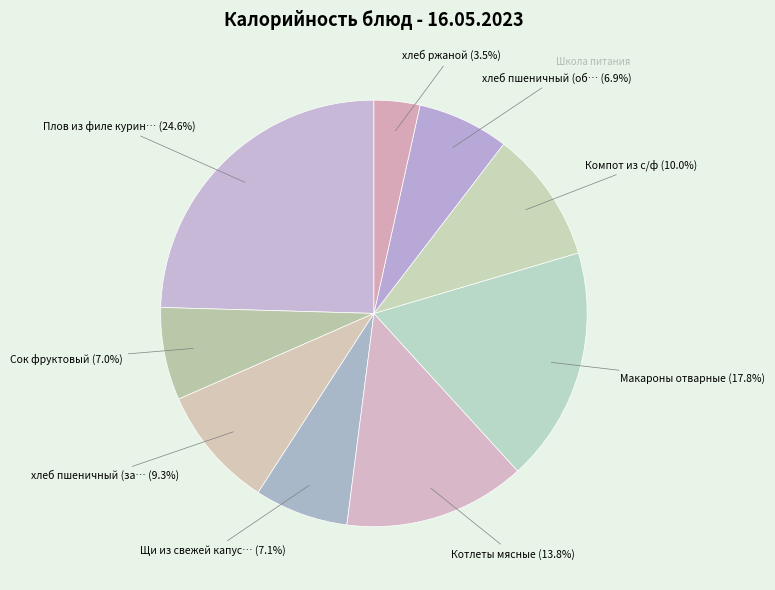

How many segments does this pie chart have?

9